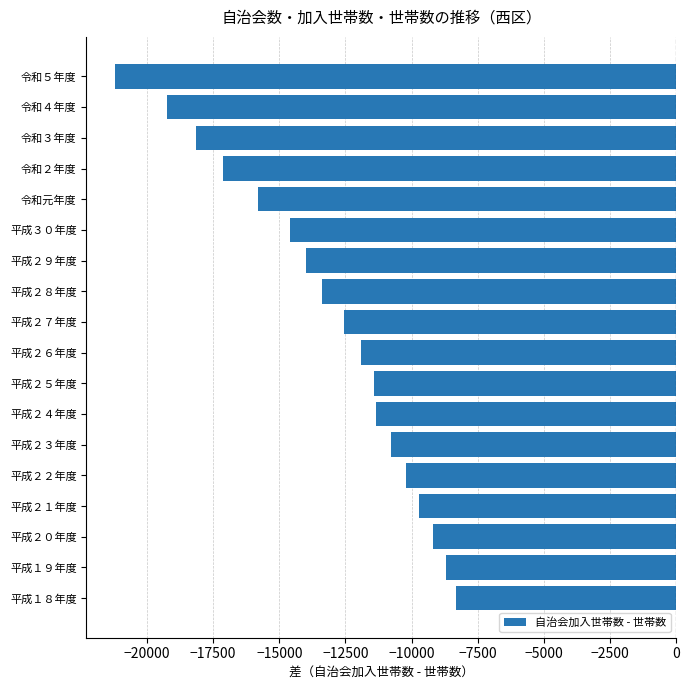

Read the value at 平成２６年度, to the nearest 50.

-11900